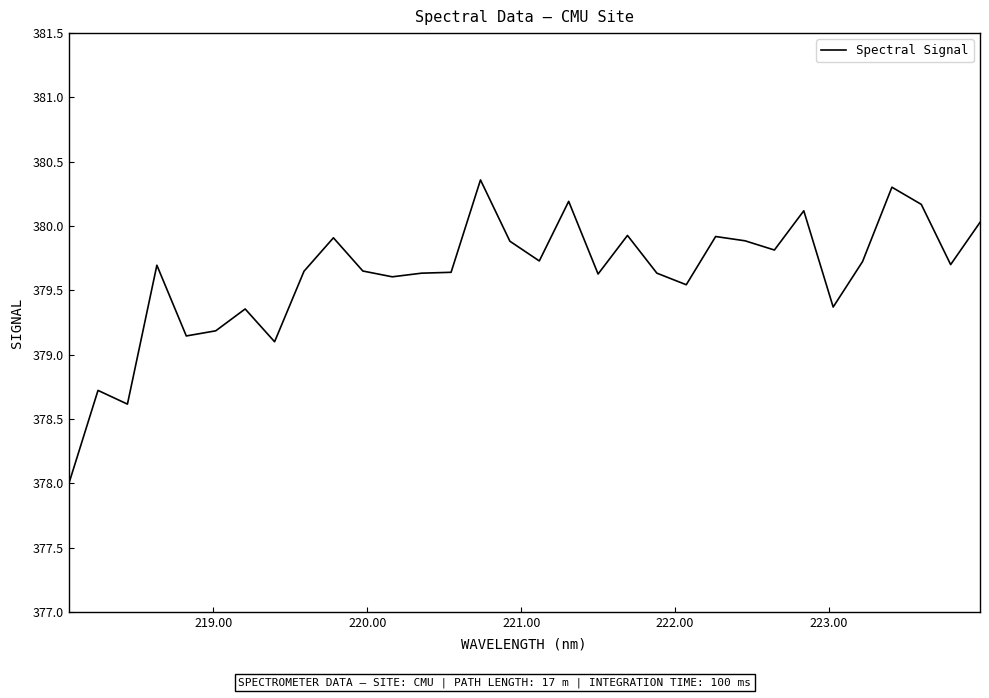

What is the smallest value displayed?

378.0